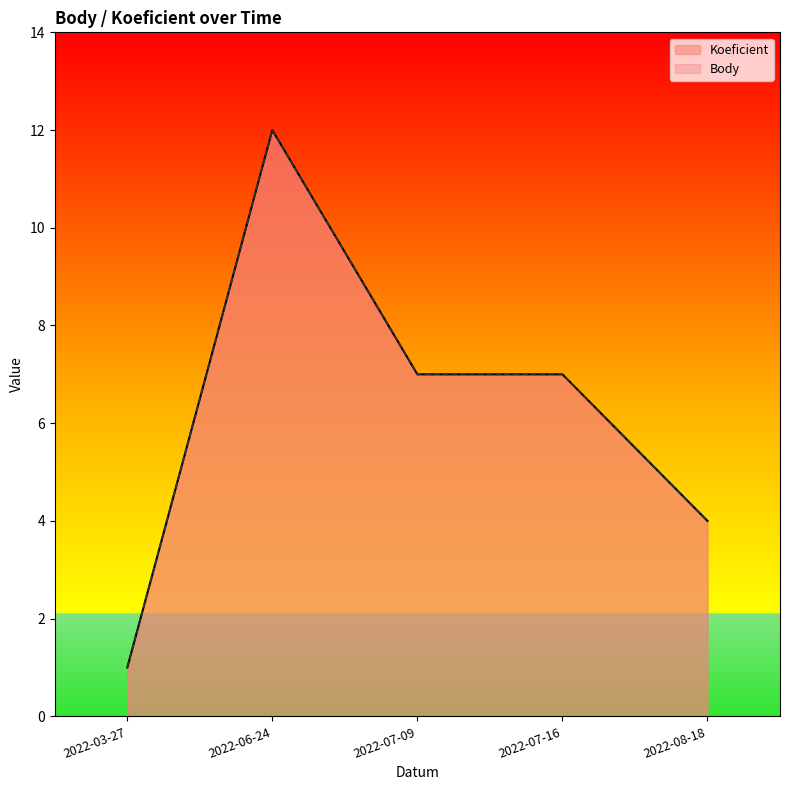

What is the sum of all Body values?

31